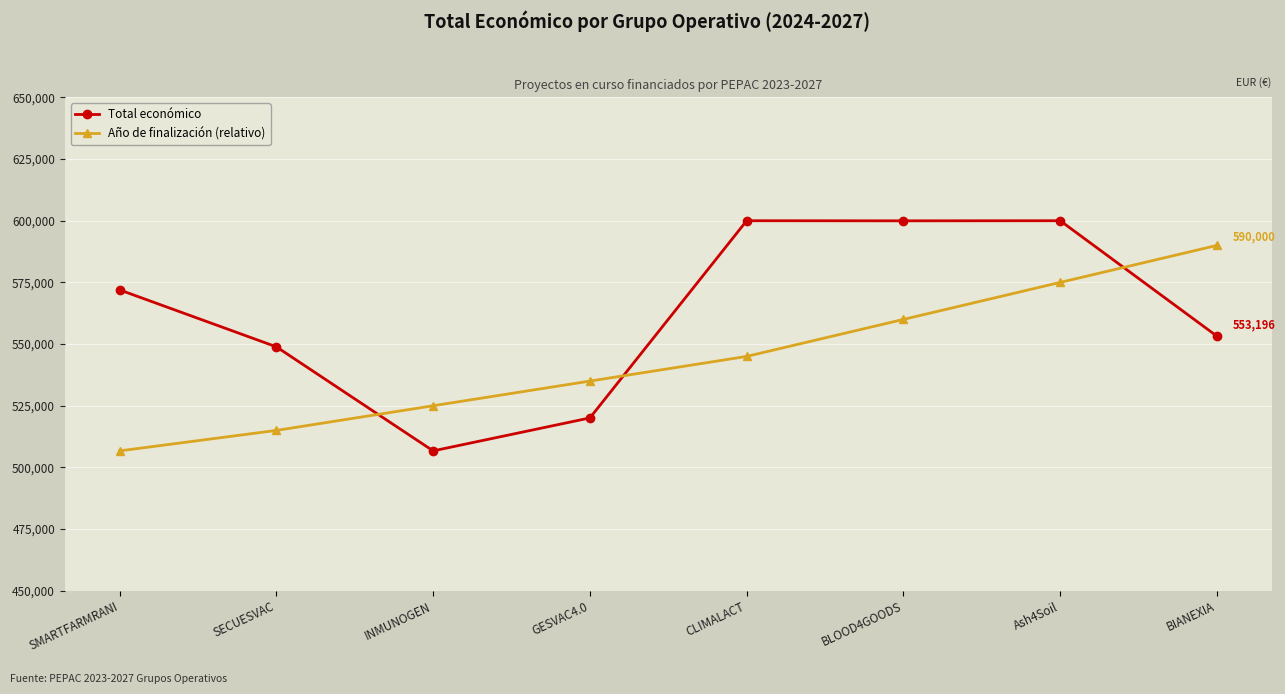

List the series in order of their overall mean, lowest first.

Año de finalización (relativo), Total económico